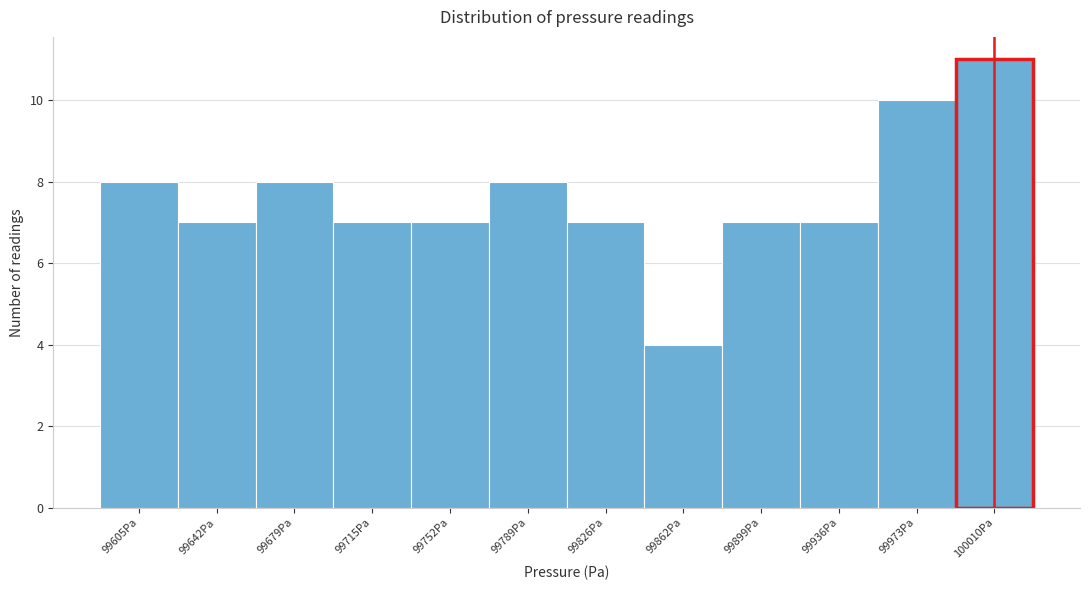

Reading left to right, what are all the values shown in this chart?

8	7	8	7	7	8	7	4	7	7	10	11